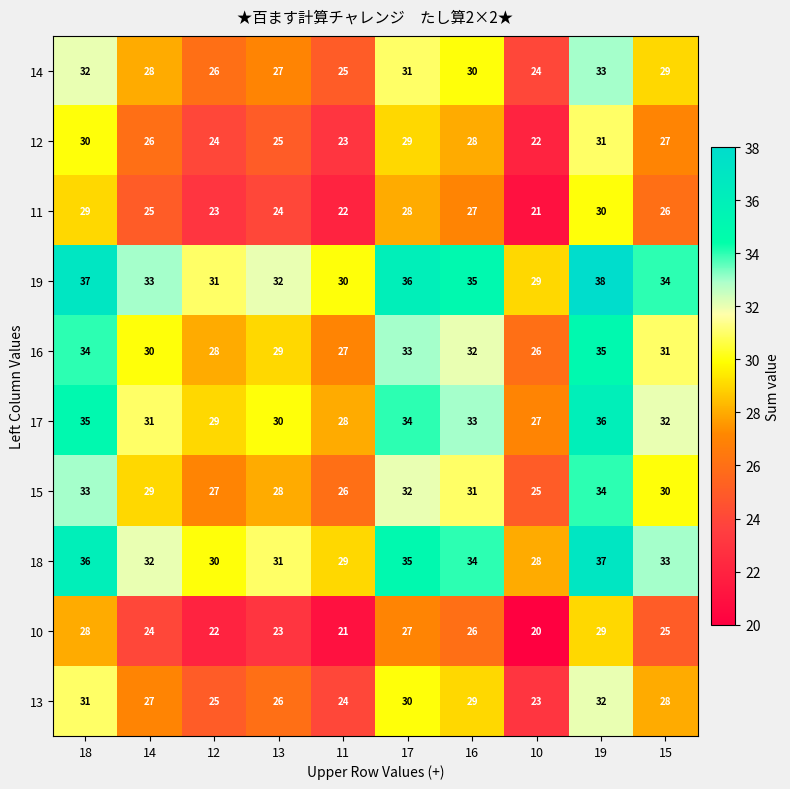

What is the smallest value displayed?

20